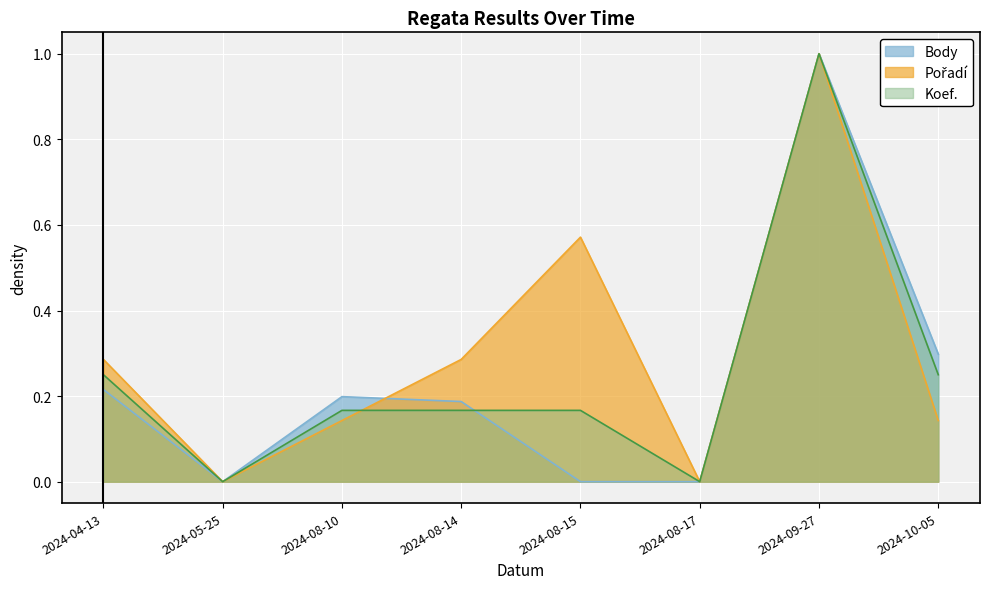

Which series has the largest total across all categories?

Pořadí